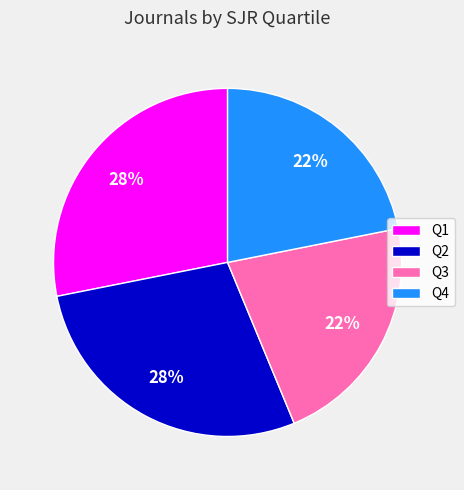

To the nearest percent, what is the average slice percentage?

25%